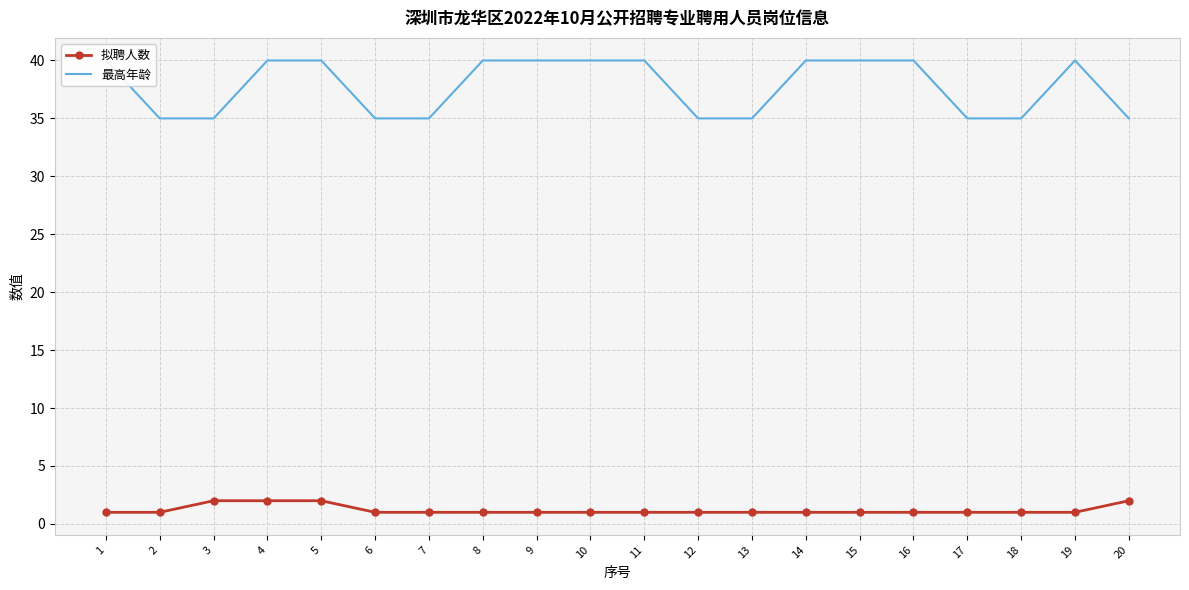

True or false: 最高年龄 has more than 2 interior local peaks.

False